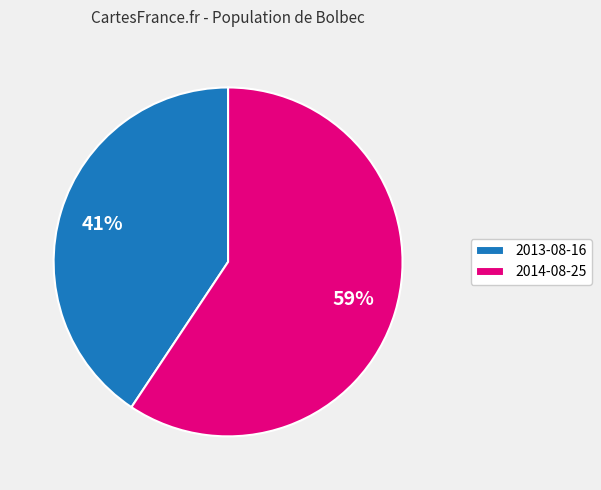

Which category has the biggest portion of the pie?

2014-08-25